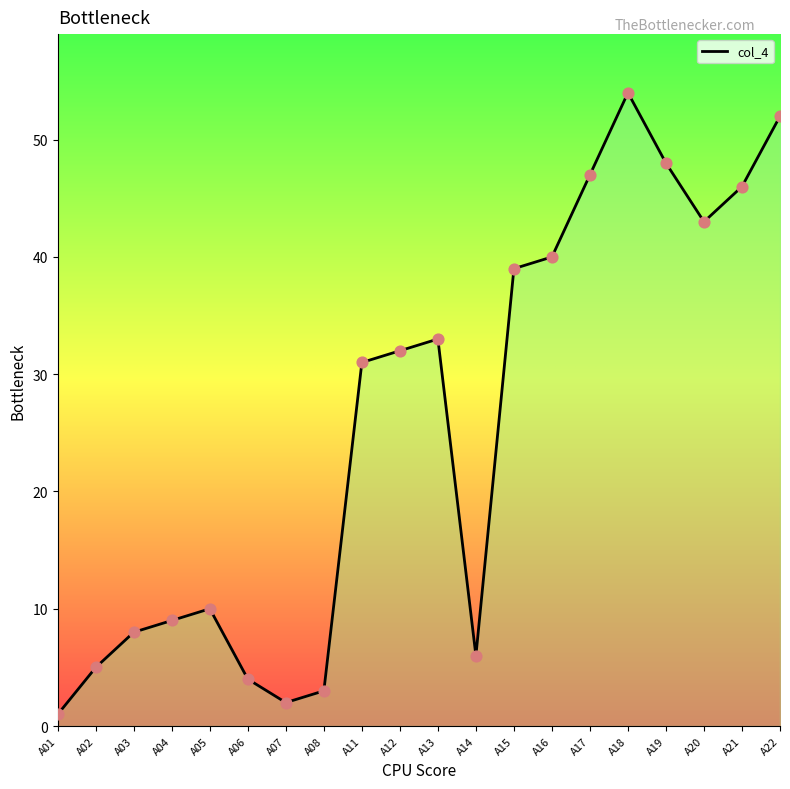

Which has a higher value, A15 or A05?

A15